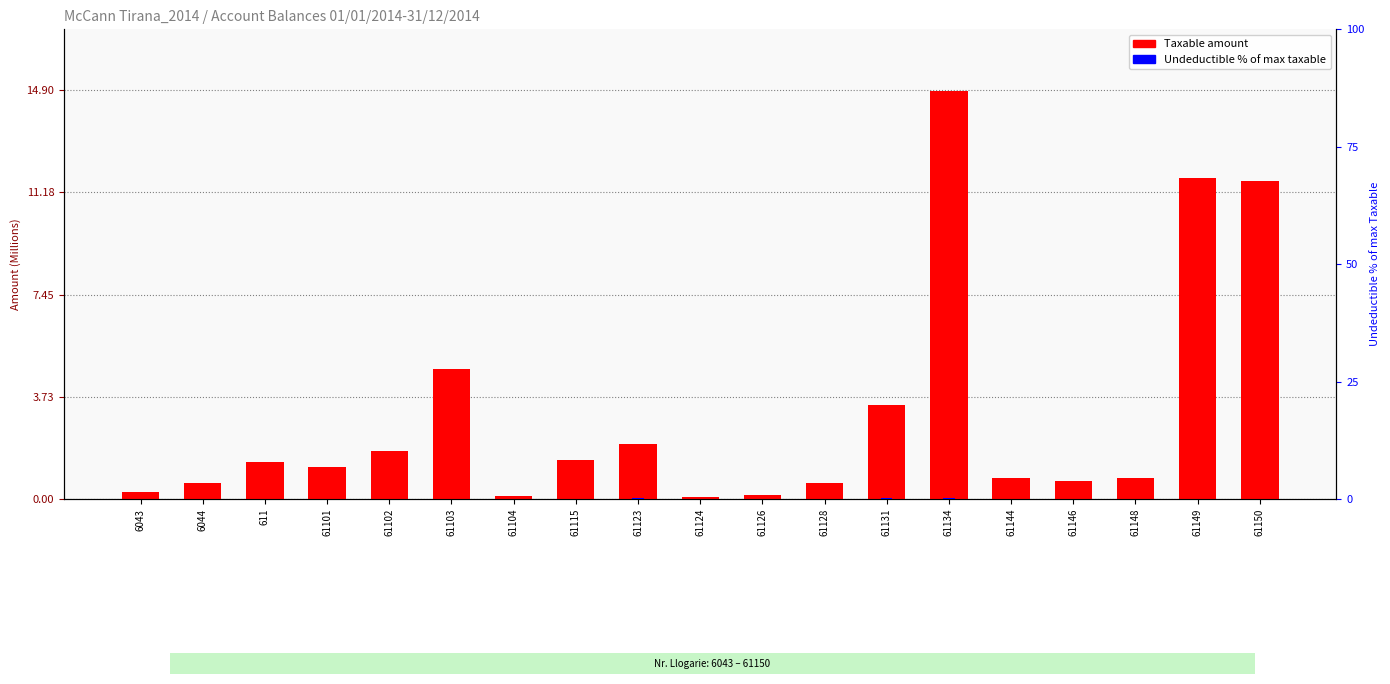

Which series changed the most between 61115 and 61128?

Taxable (M LEK/EUR)